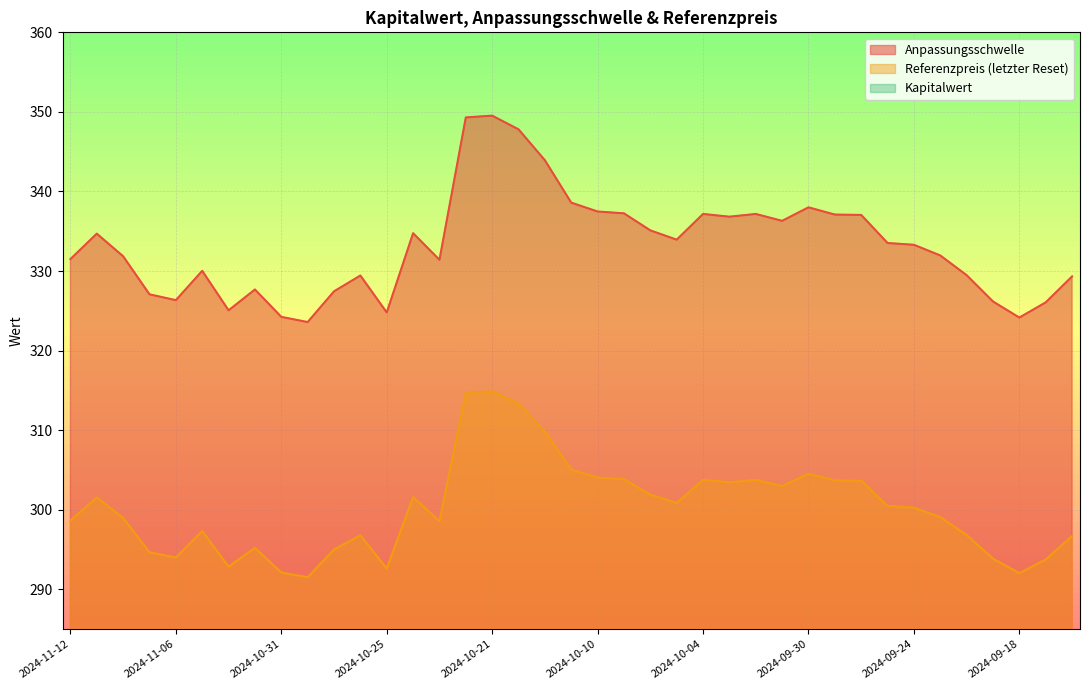

Which category has the lowest value in the Referenzpreis (letzter Reset) series?

2024-10-30